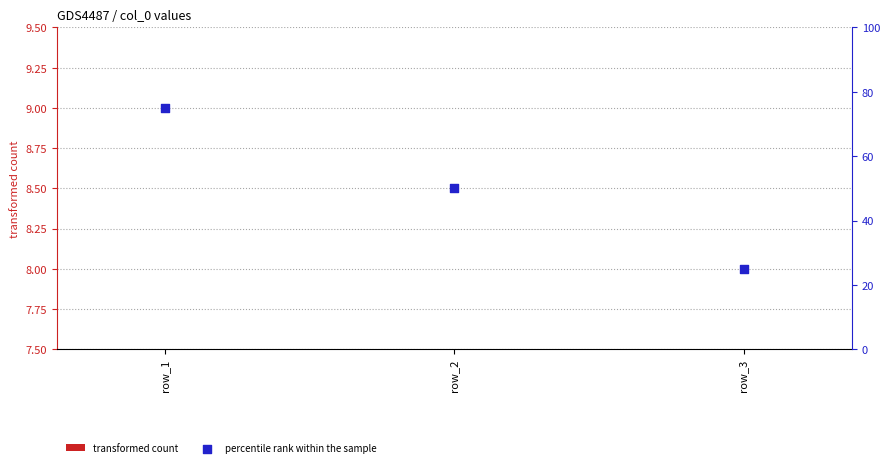

Which series has the largest total across all categories?

percentile rank within the sample